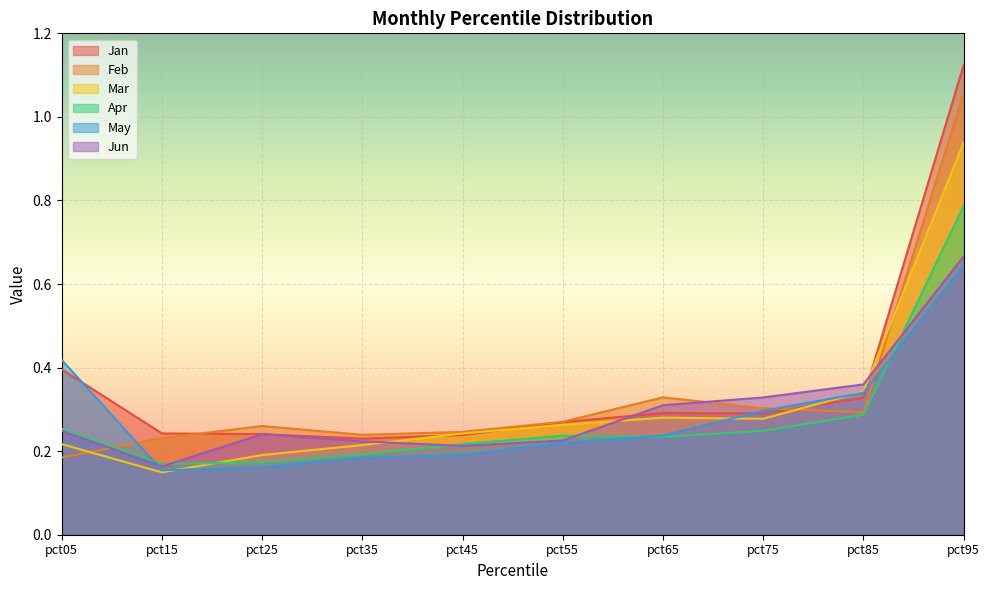

At how many categories does at least one series exceed 0?

10